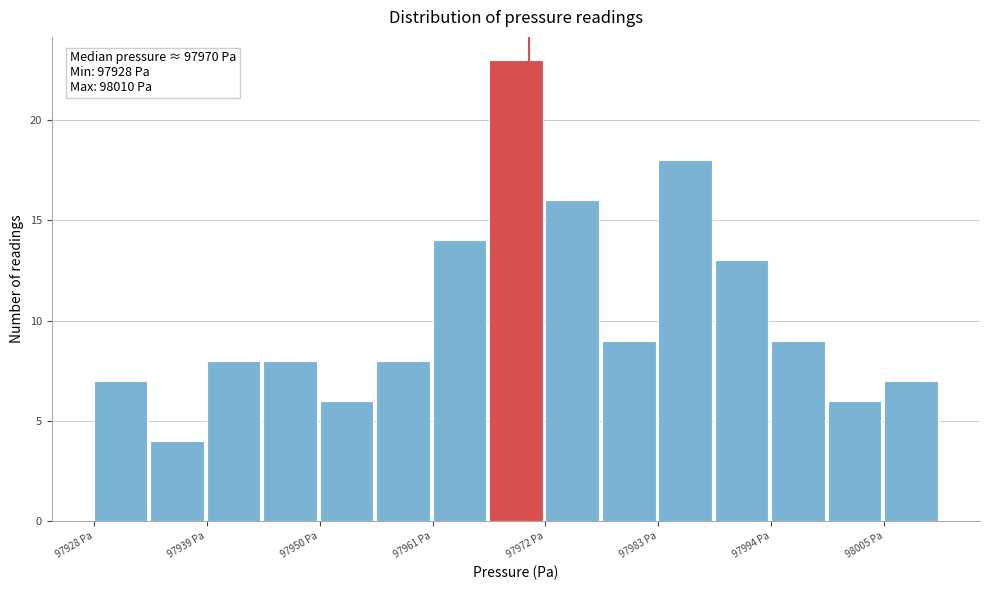

Read against the x-axis, roughly where is the centre of the tallest bar?

97968